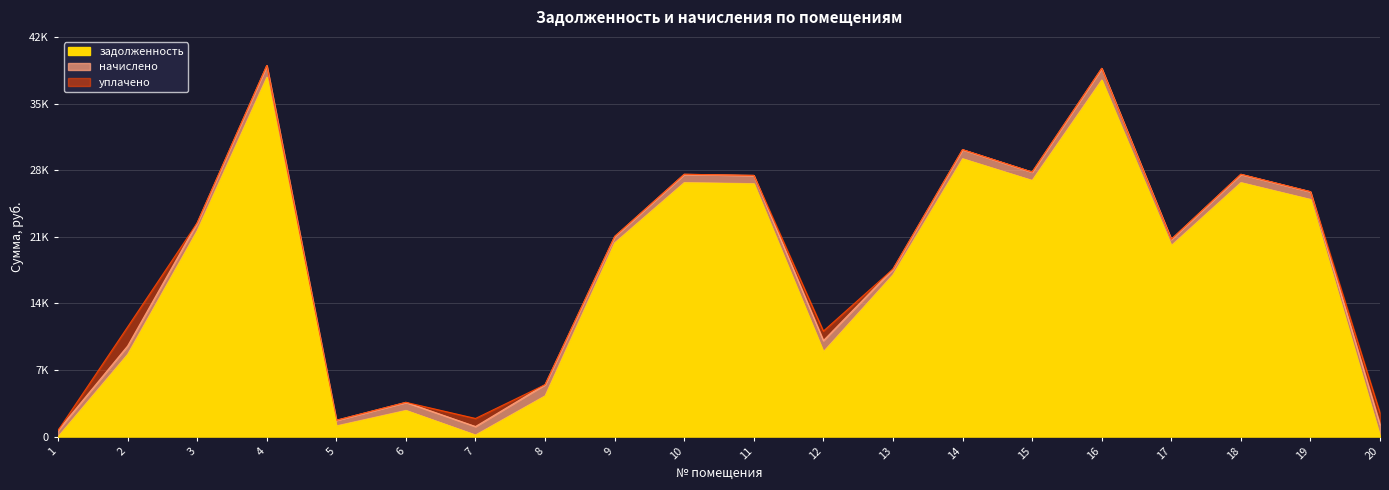

How many data points in задолженность are above 20361?

10